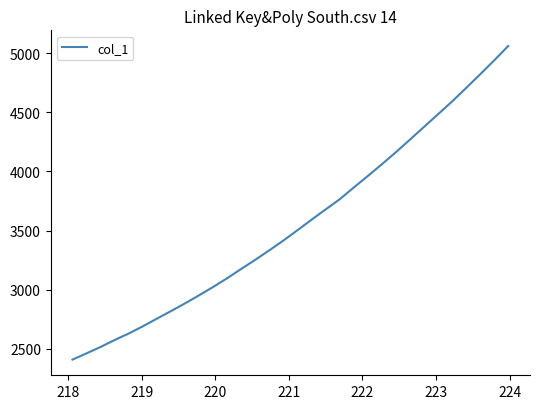

How many distinct data groups are displayed?

1